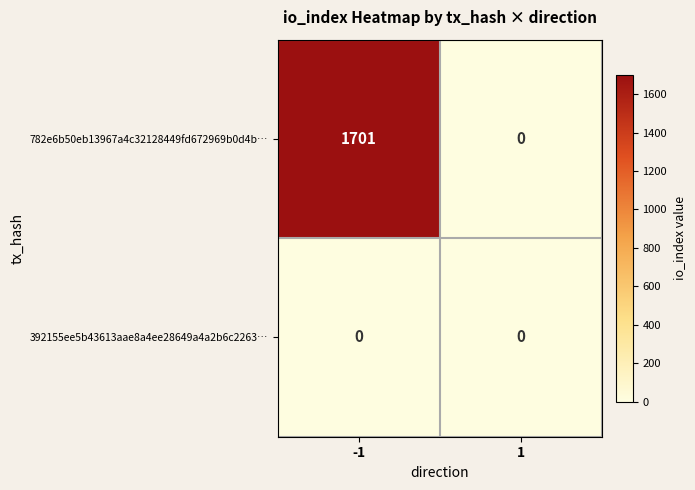

Which series changed the most between -1 and 1?

782e6b50eb13967a4c32128449fd672969b0d4b…